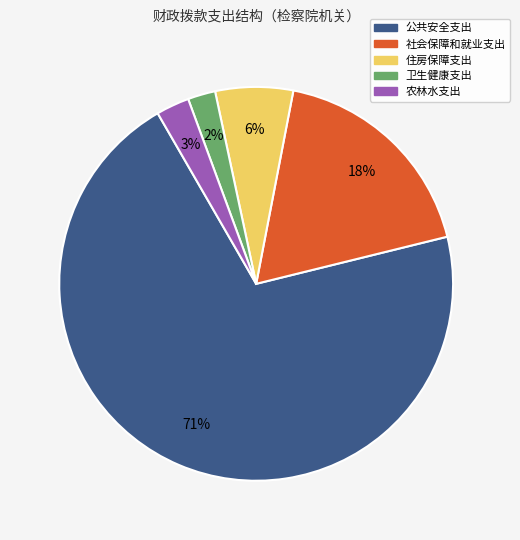

What is the largest slice in the pie chart?

公共安全支出